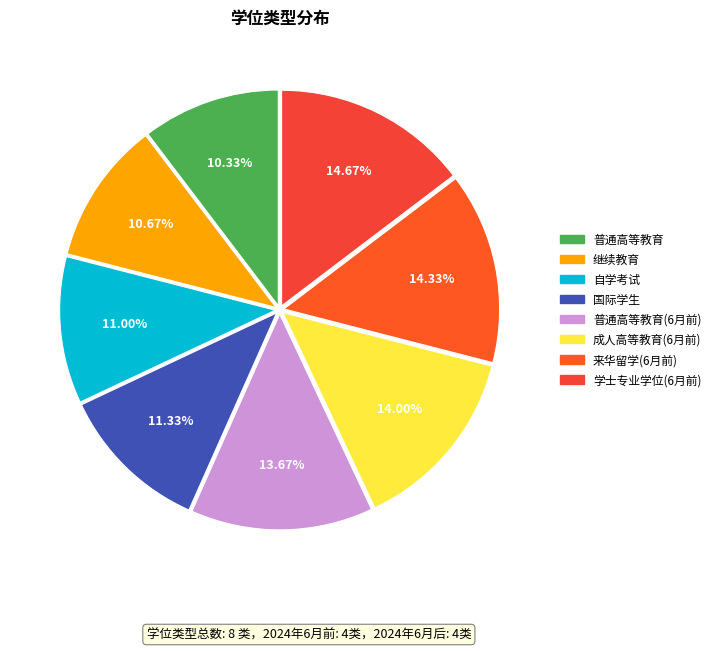

Between 普通高等教育(6月前) and 国际学生, which is larger?

普通高等教育(6月前)